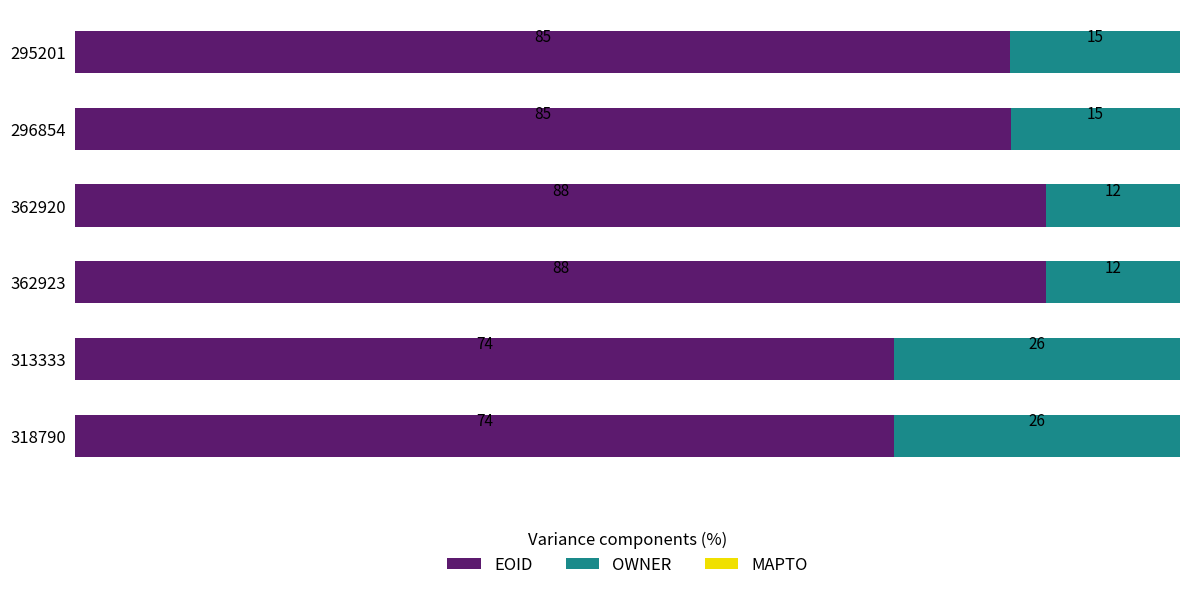

The value of EOID at 295201 is 84.6. True or false?

True